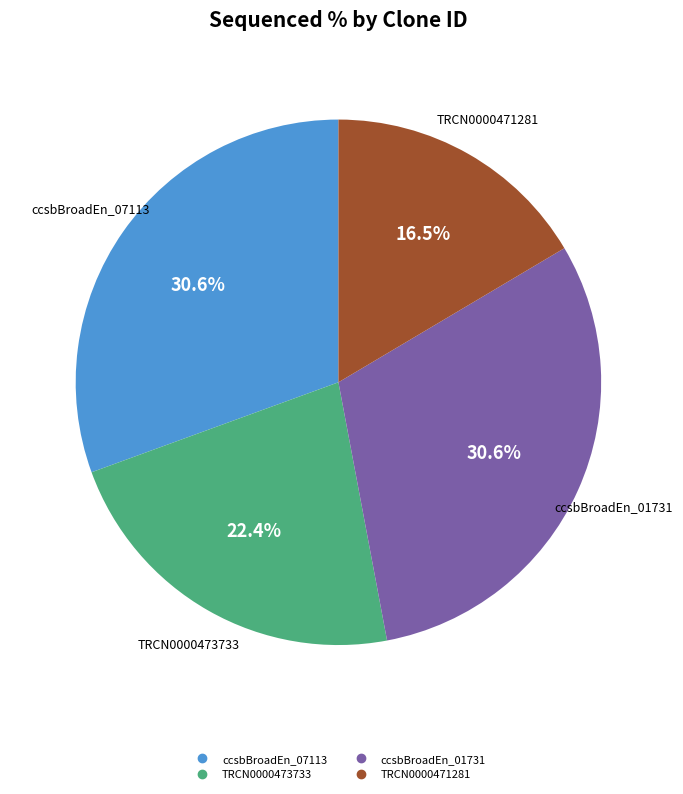

Is there any slice that represents more than half of the pie?

No